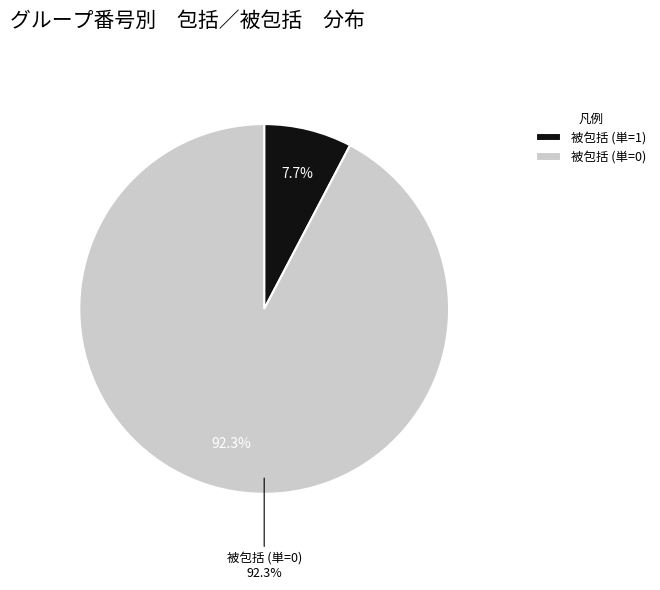

Which slice represents more than half of the pie?

被包括